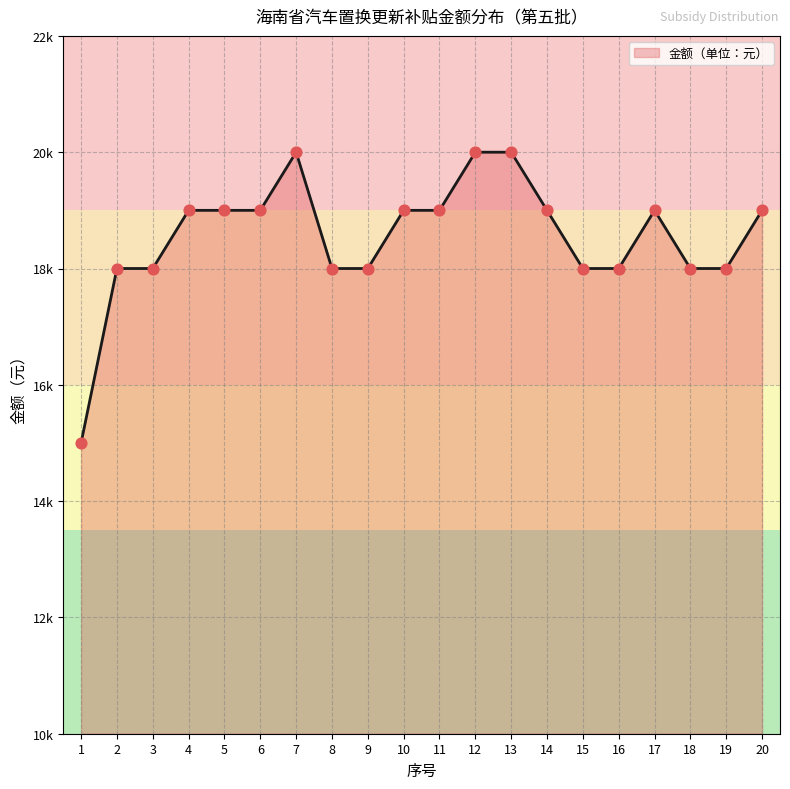

What is the ratio of the value at 13 to the value at 2?

1.1